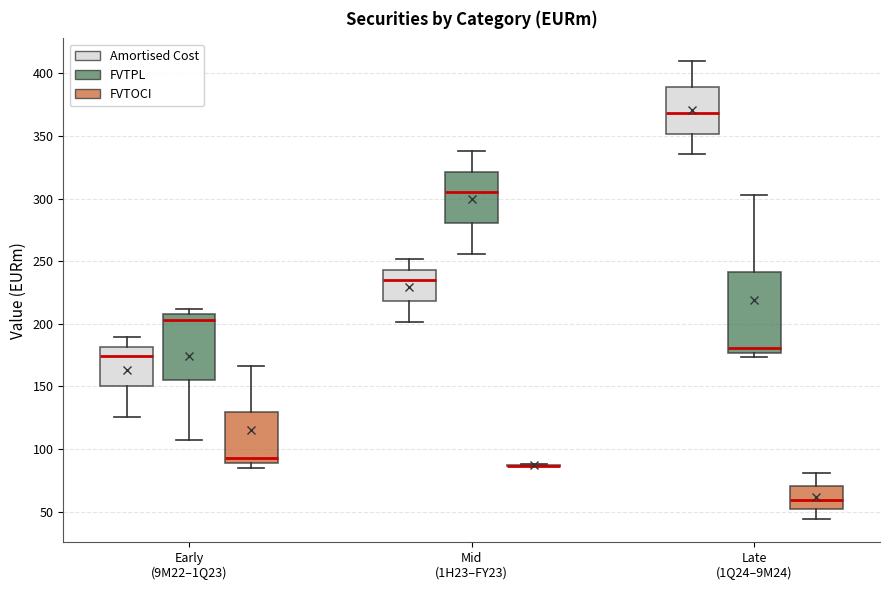

Comparing the boxes themselves (not the whiskers), which one is the tallest?

Late (1Q24–9M24) (FVTPL)